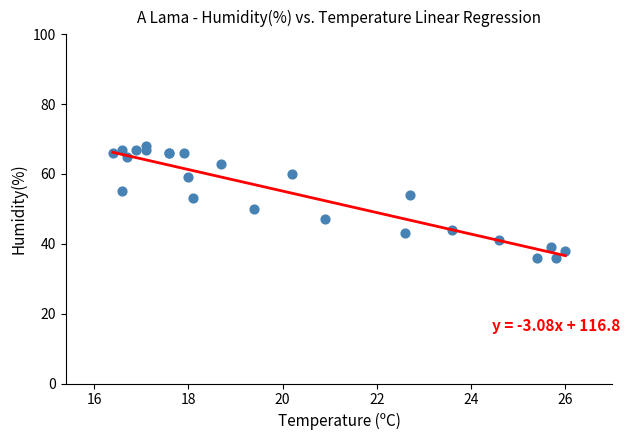

What Y value in the scatter plot is closest to 52?

53